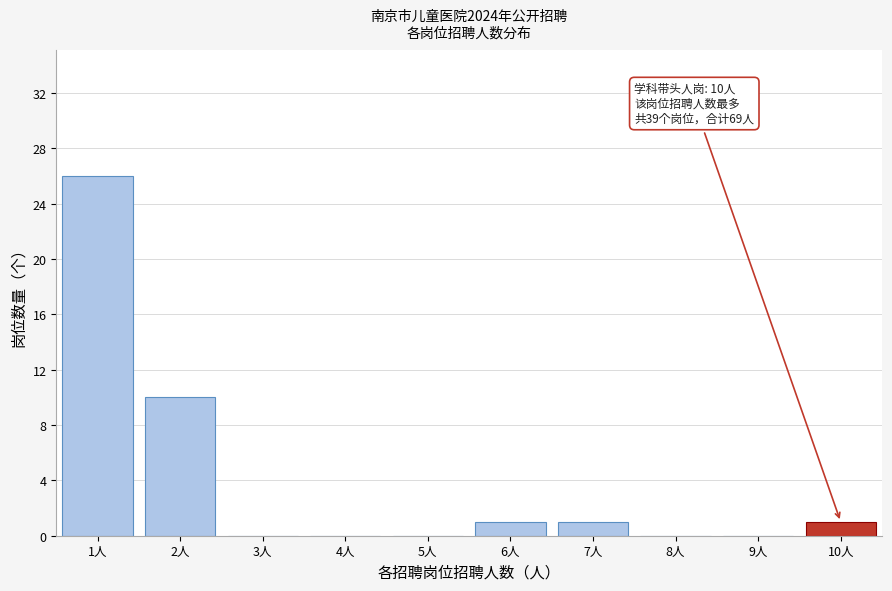

Over which range of the x-axis is the bar tallest?

0.5 to 1.5